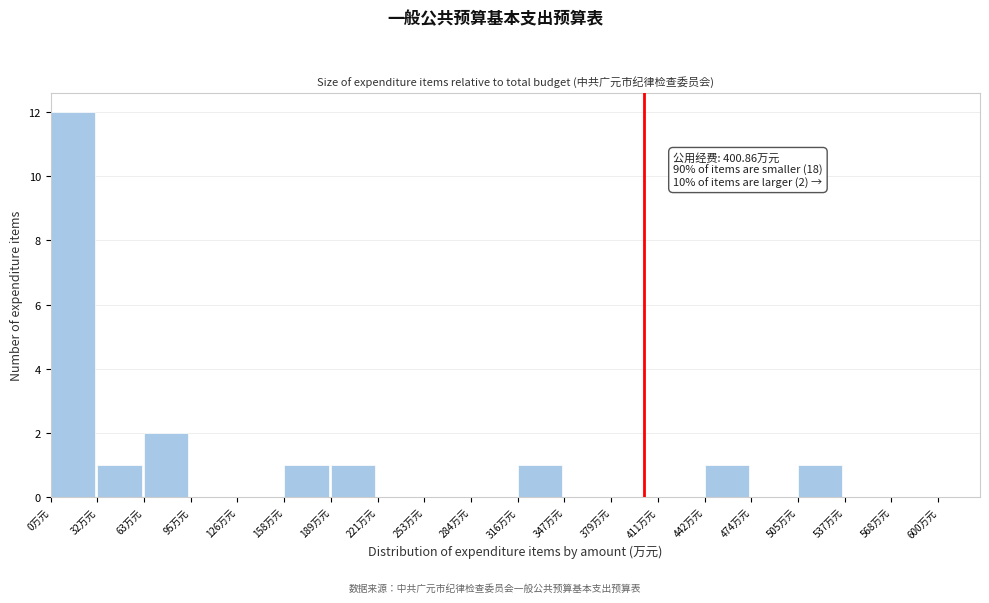

Which range on the x-axis has the tallest bar?

0 to 30